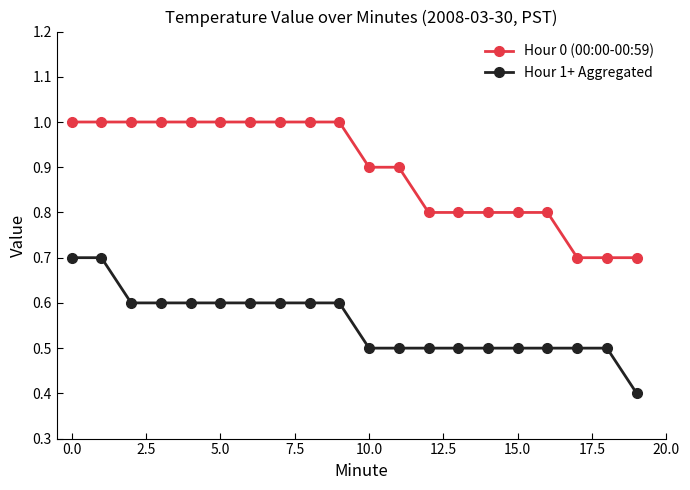

Which series has the largest total across all categories?

Hour 0 (00:00-00:59)